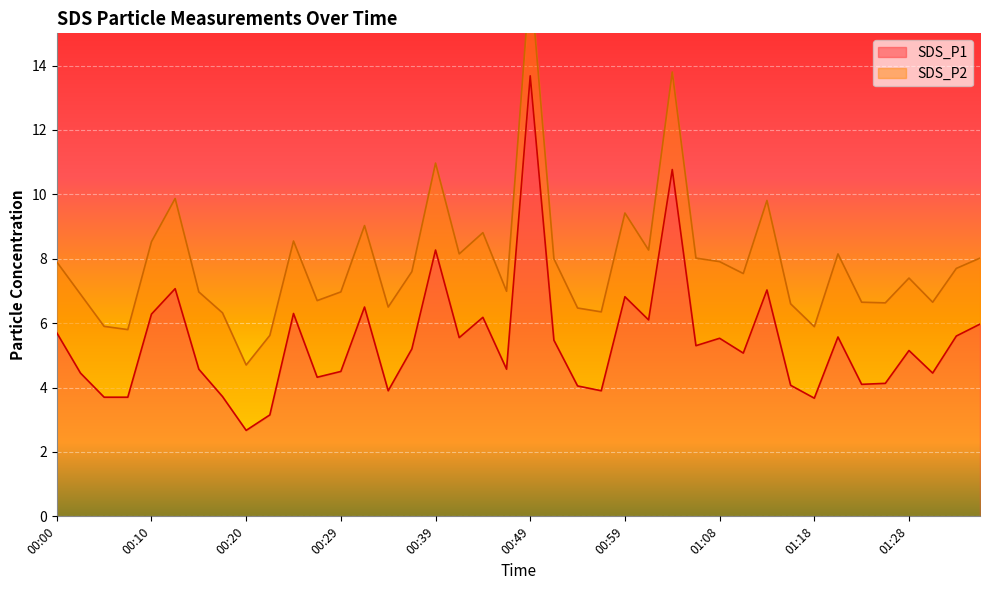

At which category does the chart reach its minimum across all series?

00:20